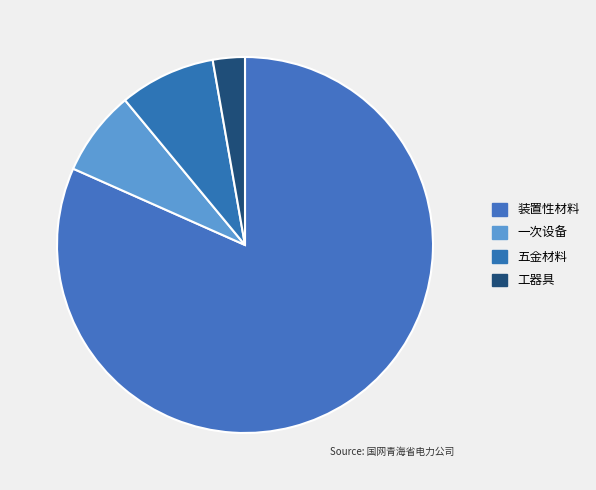

Which category accounts for the majority?

装置性材料